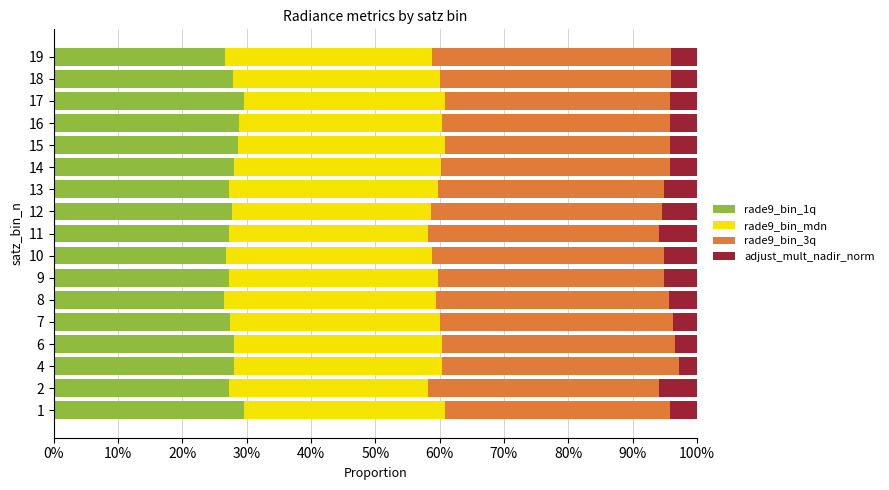

What is the total value across all series at 8?

100.0